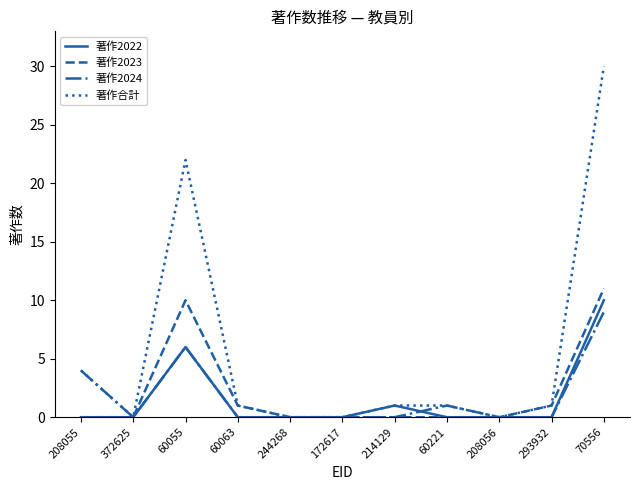

The 著作2023 series shows 10 at 60055. True or false?

True